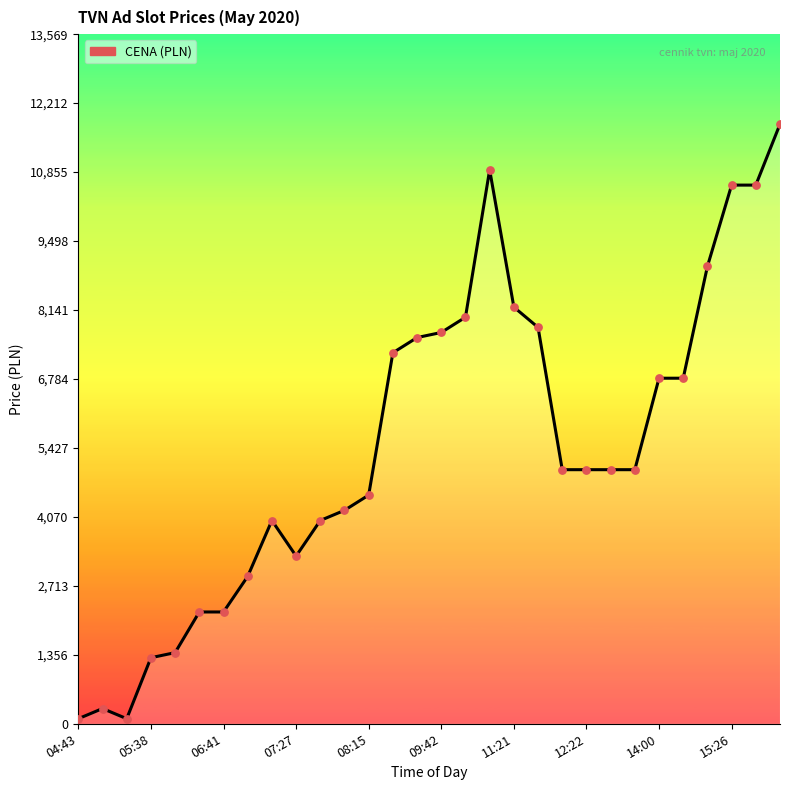

Between 11 and 20, which is larger?

20